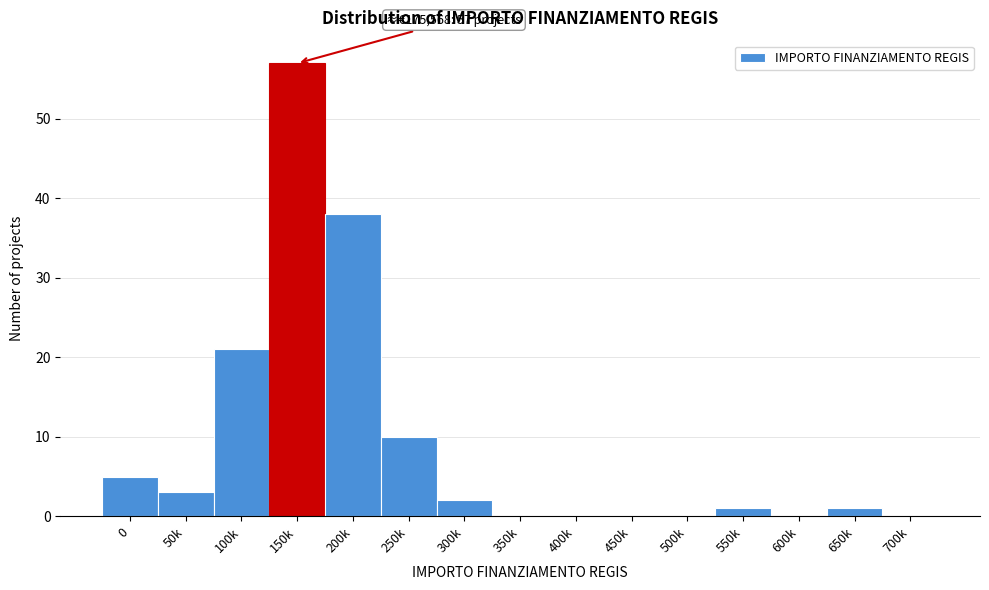

Reading left to right, what are all the values shown in this chart?

0=5	50k=3	100k=21	150k=57	200k=38	250k=10	300k=2	350k=0	400k=0	450k=0	500k=0	550k=1	600k=0	650k=1	700k=0